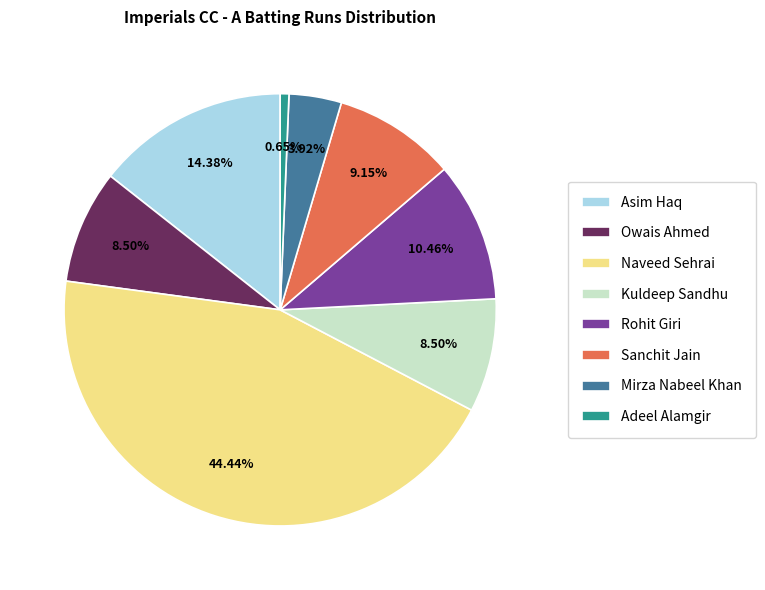

Combined, do Mirza Nabeel Khan and Naveed Sehrai account for over 50%?

No